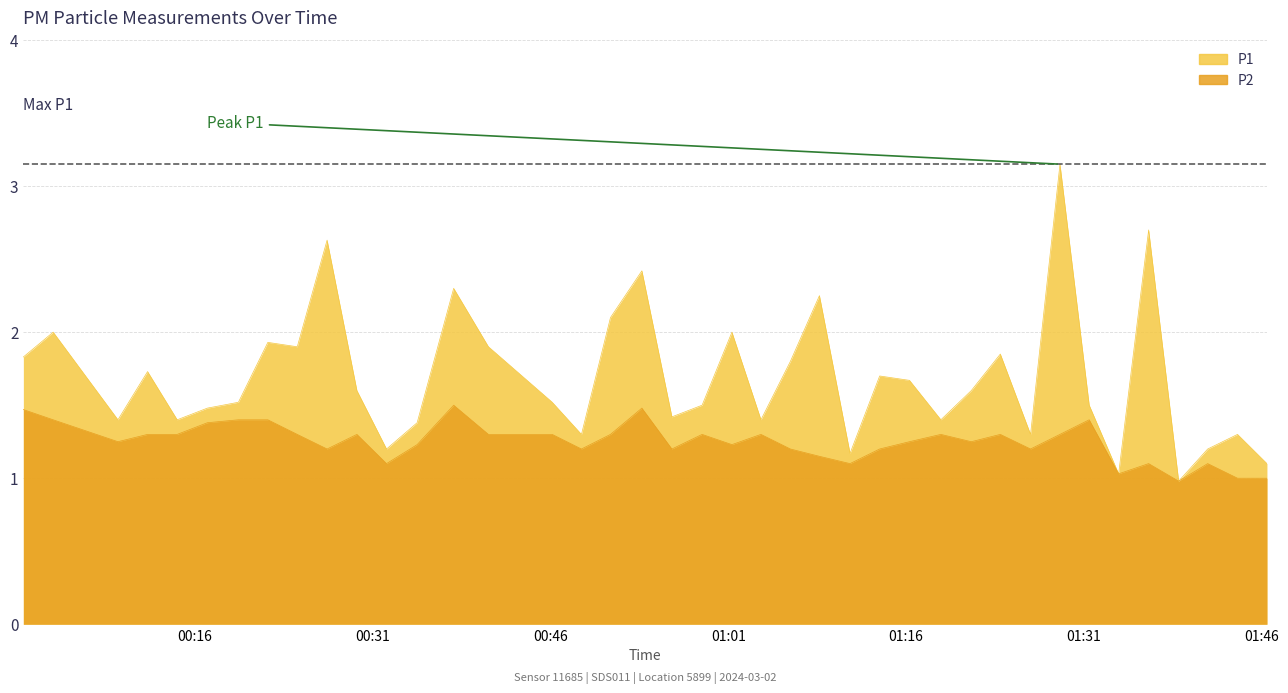

True or false: P2 and P1 cross at least once.

False